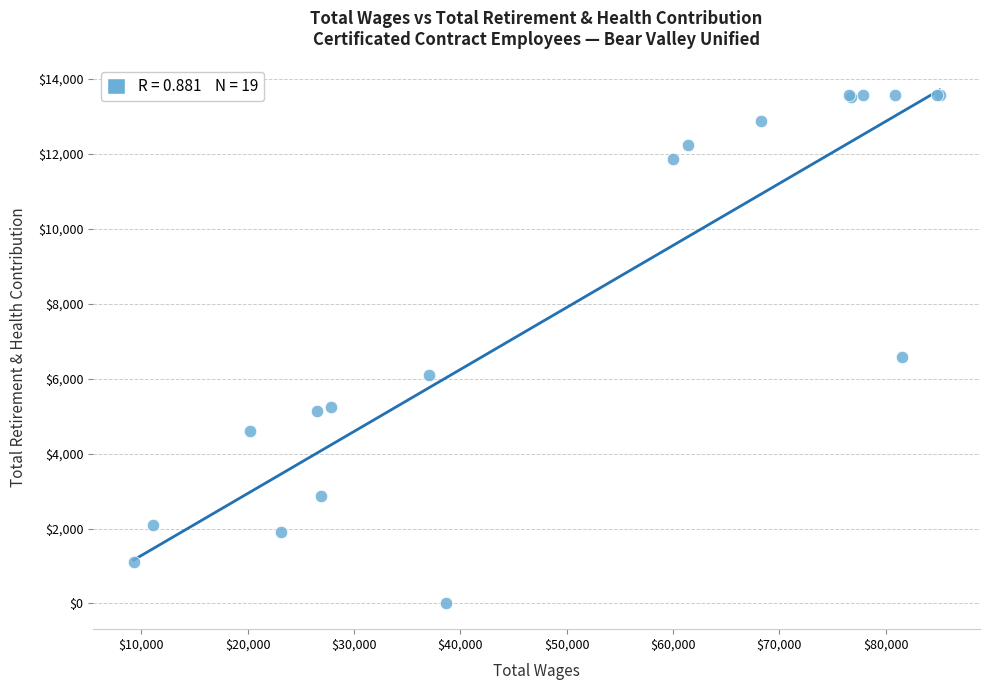

What Y value in the scatter plot is closest to 6789?

6570